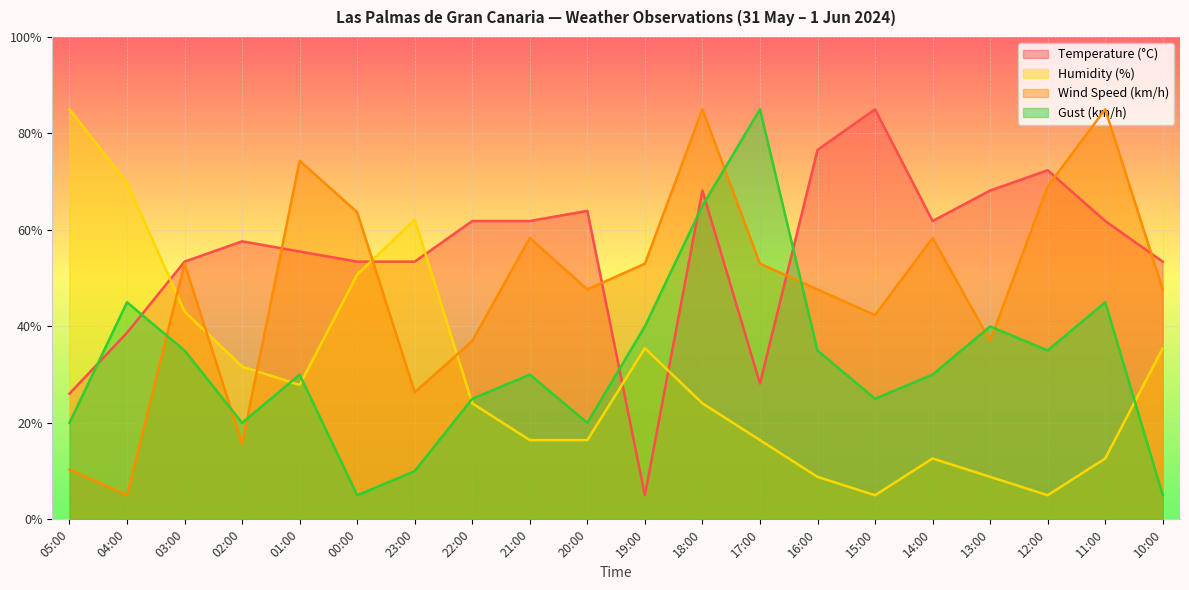

How many data points in Gust (km/h) are above 29?

12